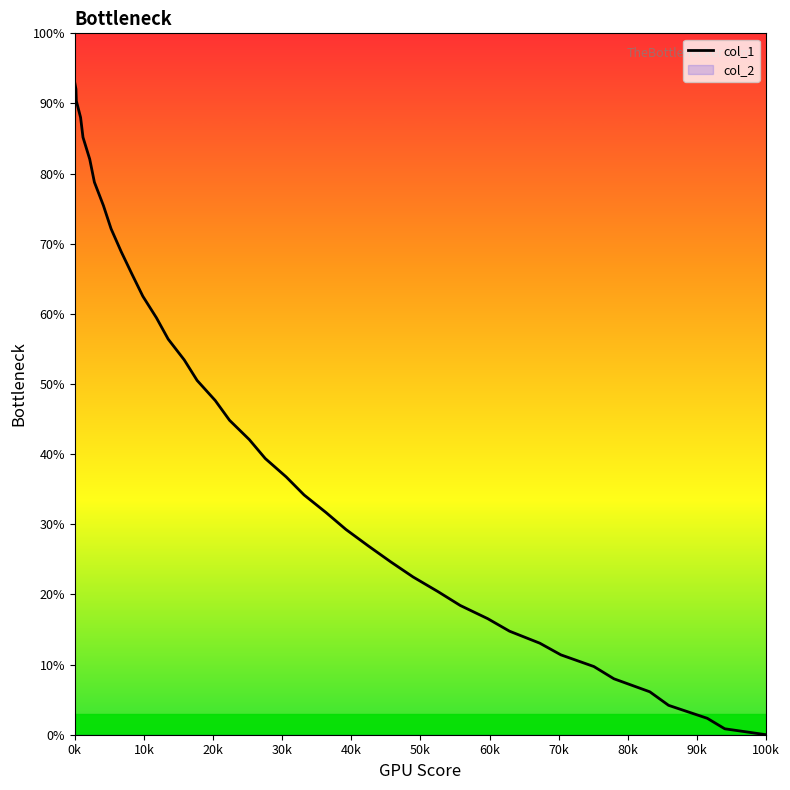

What is the average value?

42.0